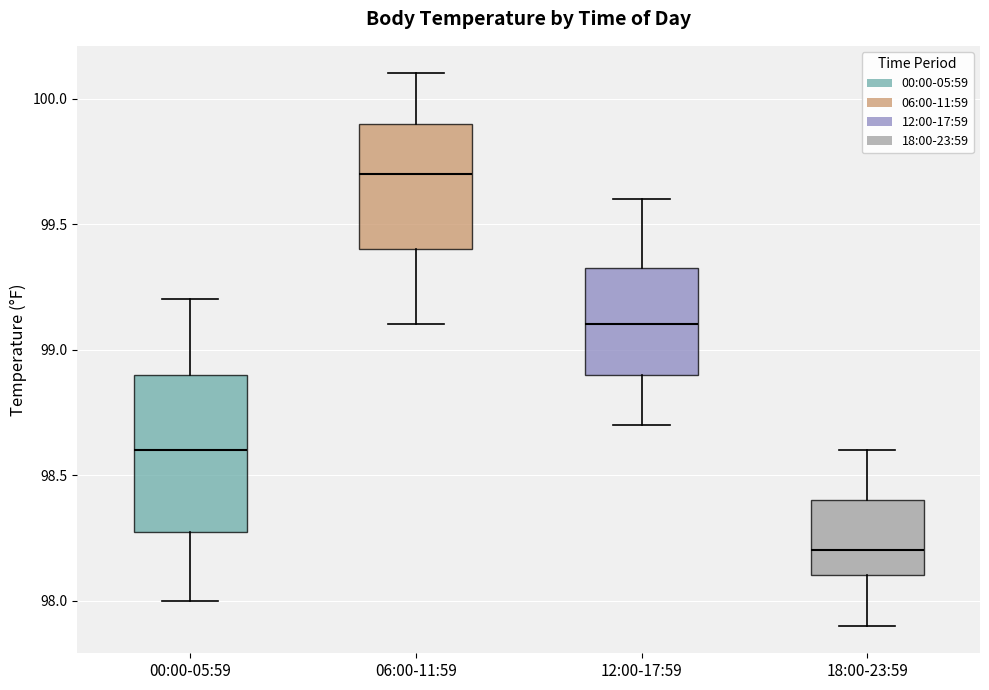

Which box has the highest median line?

06:00-11:59